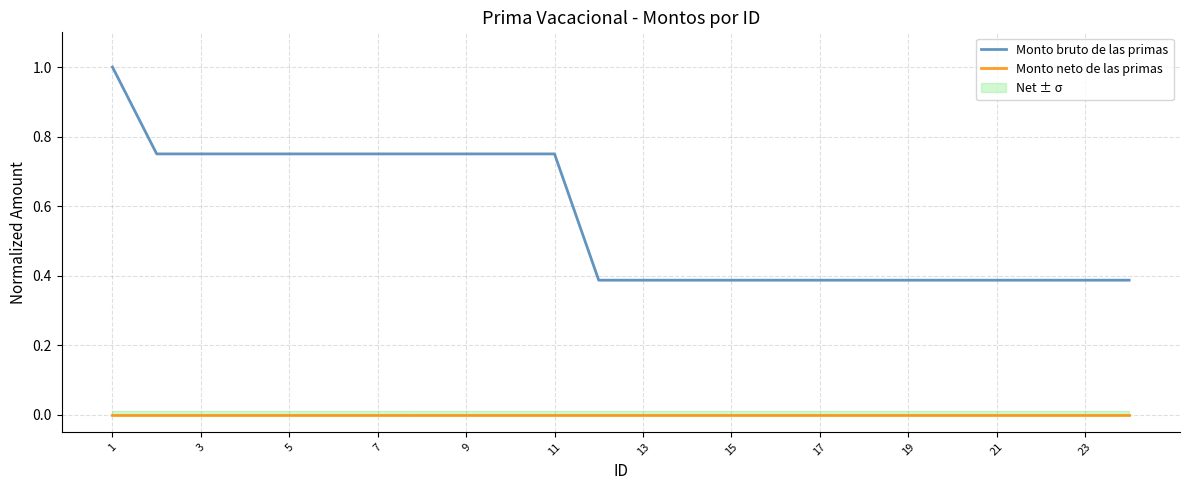

Which series has the widest spread of values?

Monto bruto de las primas